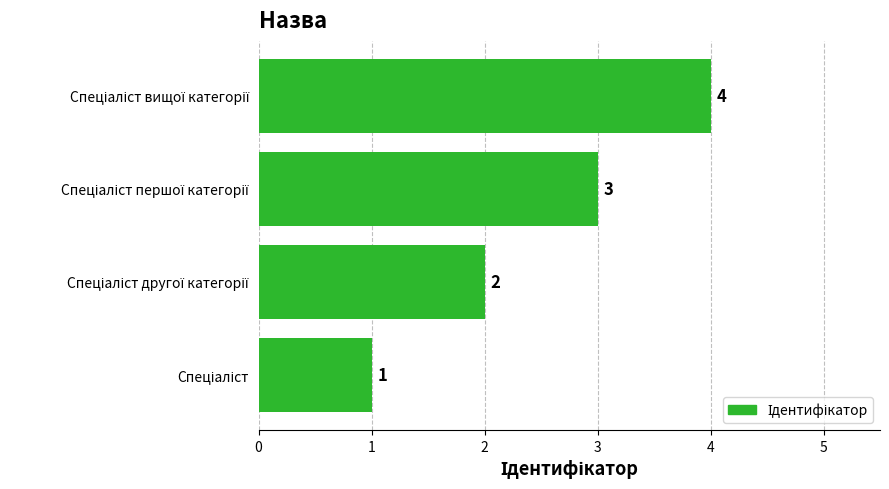

How many values are between 2 and 4?

3